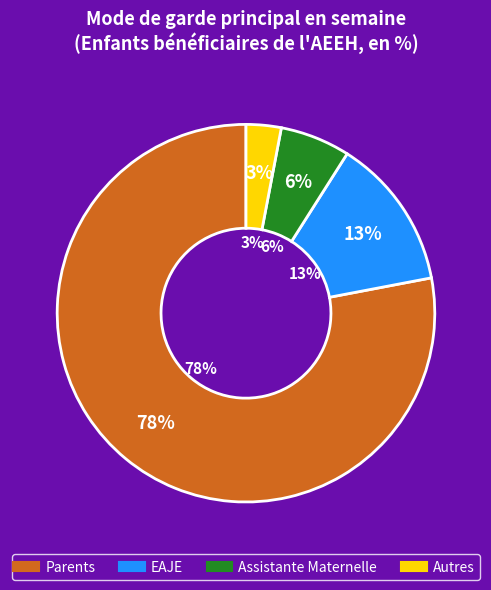

Which slice represents more than half of the pie?

Parents